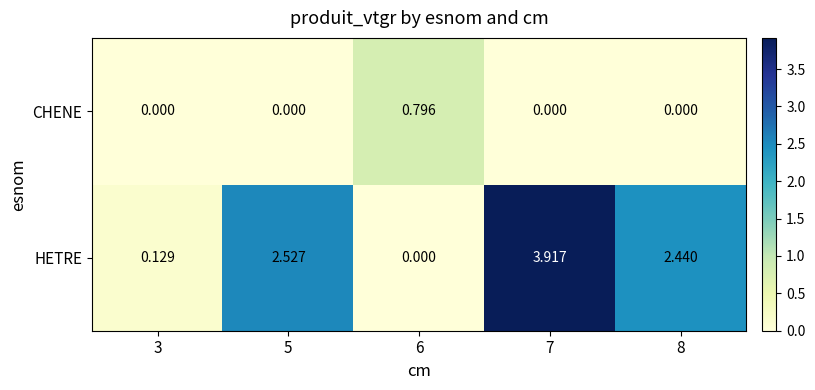

Which series changed the most between 5 and 8?

HETRE